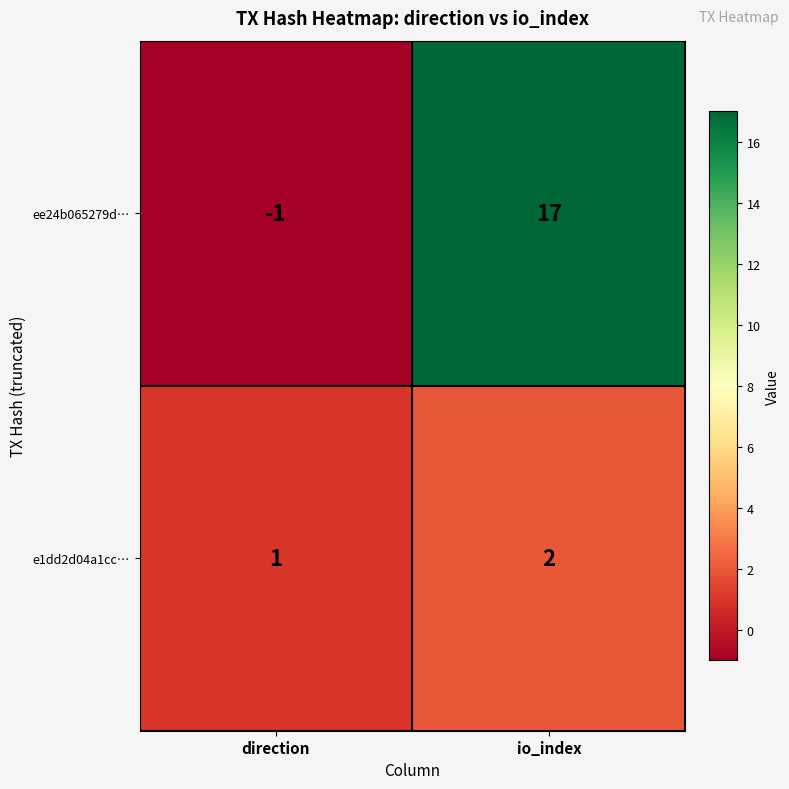

Rank the series by their average value, from lowest to highest.

e1dd2d04a1cc…, ee24b065279d…